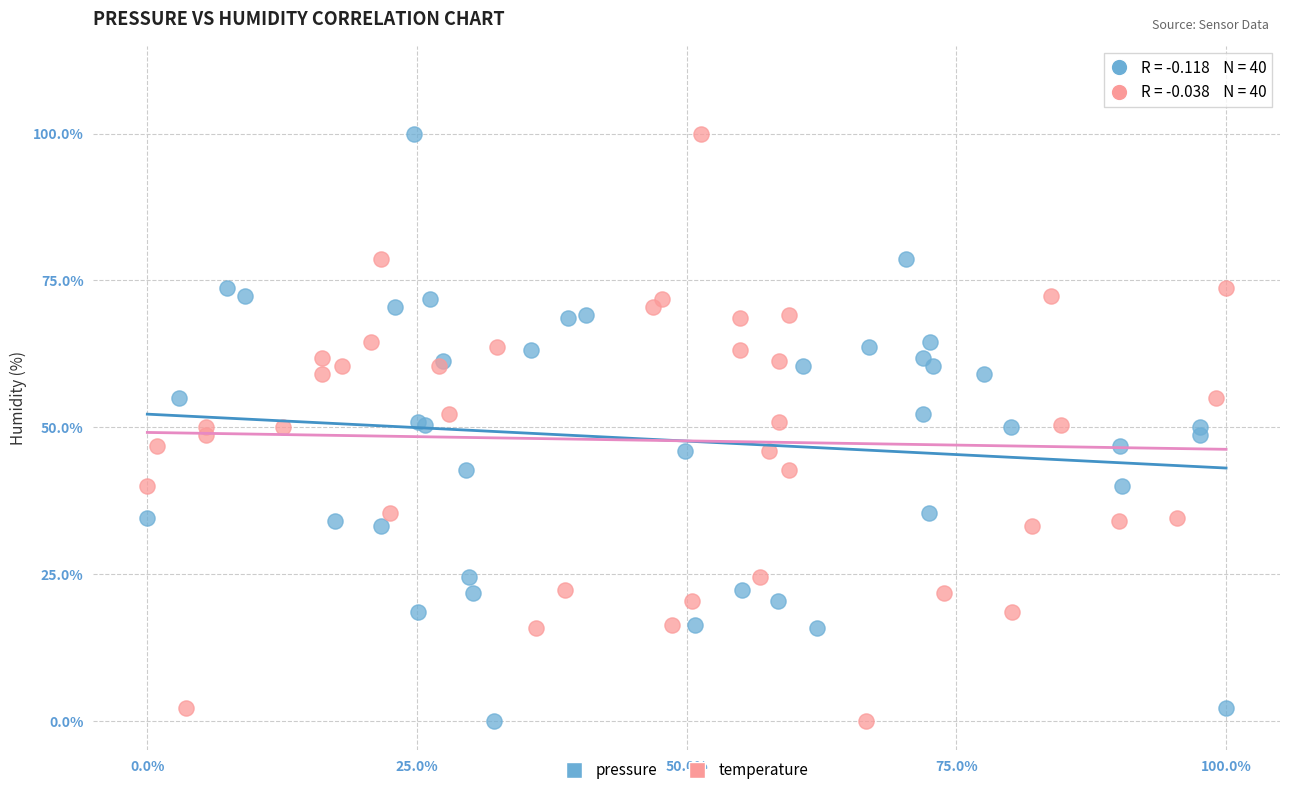

What are all the series names shown in the legend?

pressure, temperature